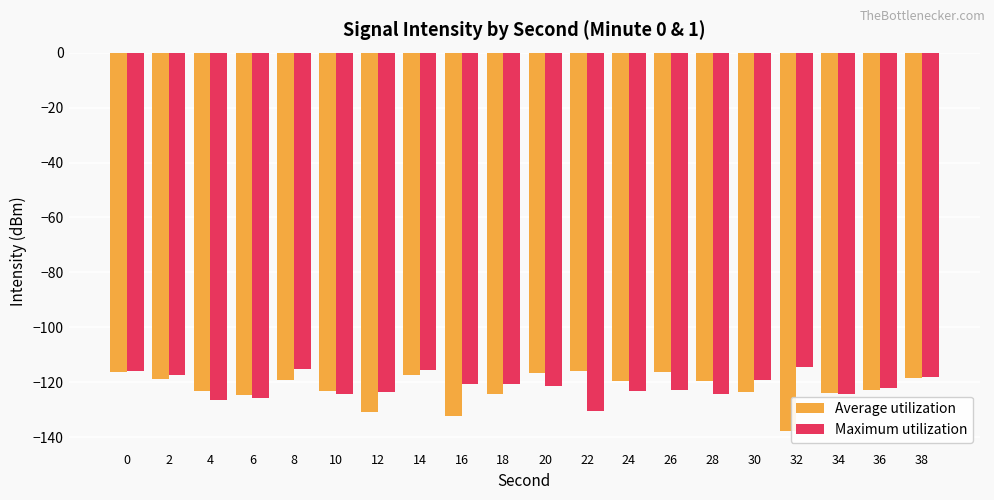

Count the number of data series in this chart.

2